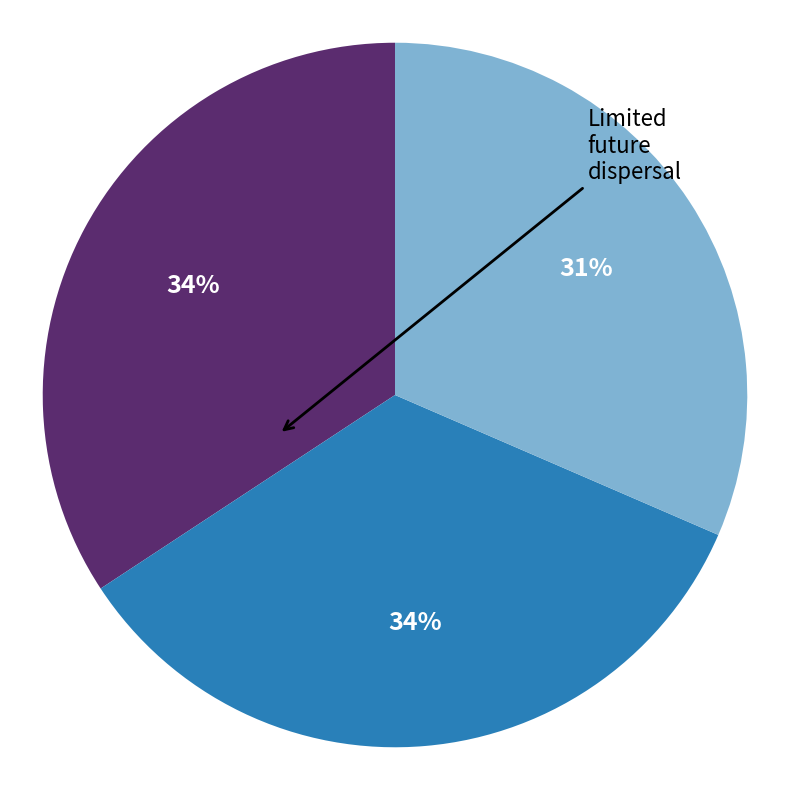

Is there a majority slice in this chart?

No